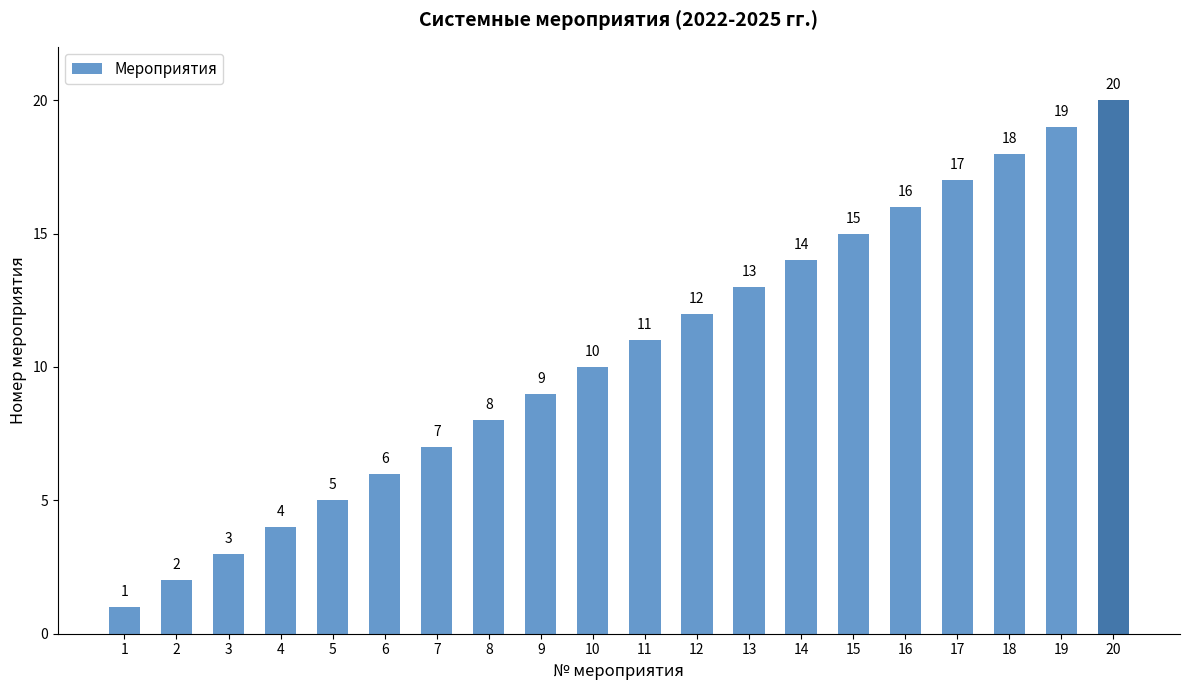

What is the ratio of the value at 6 to the value at 10?

0.6